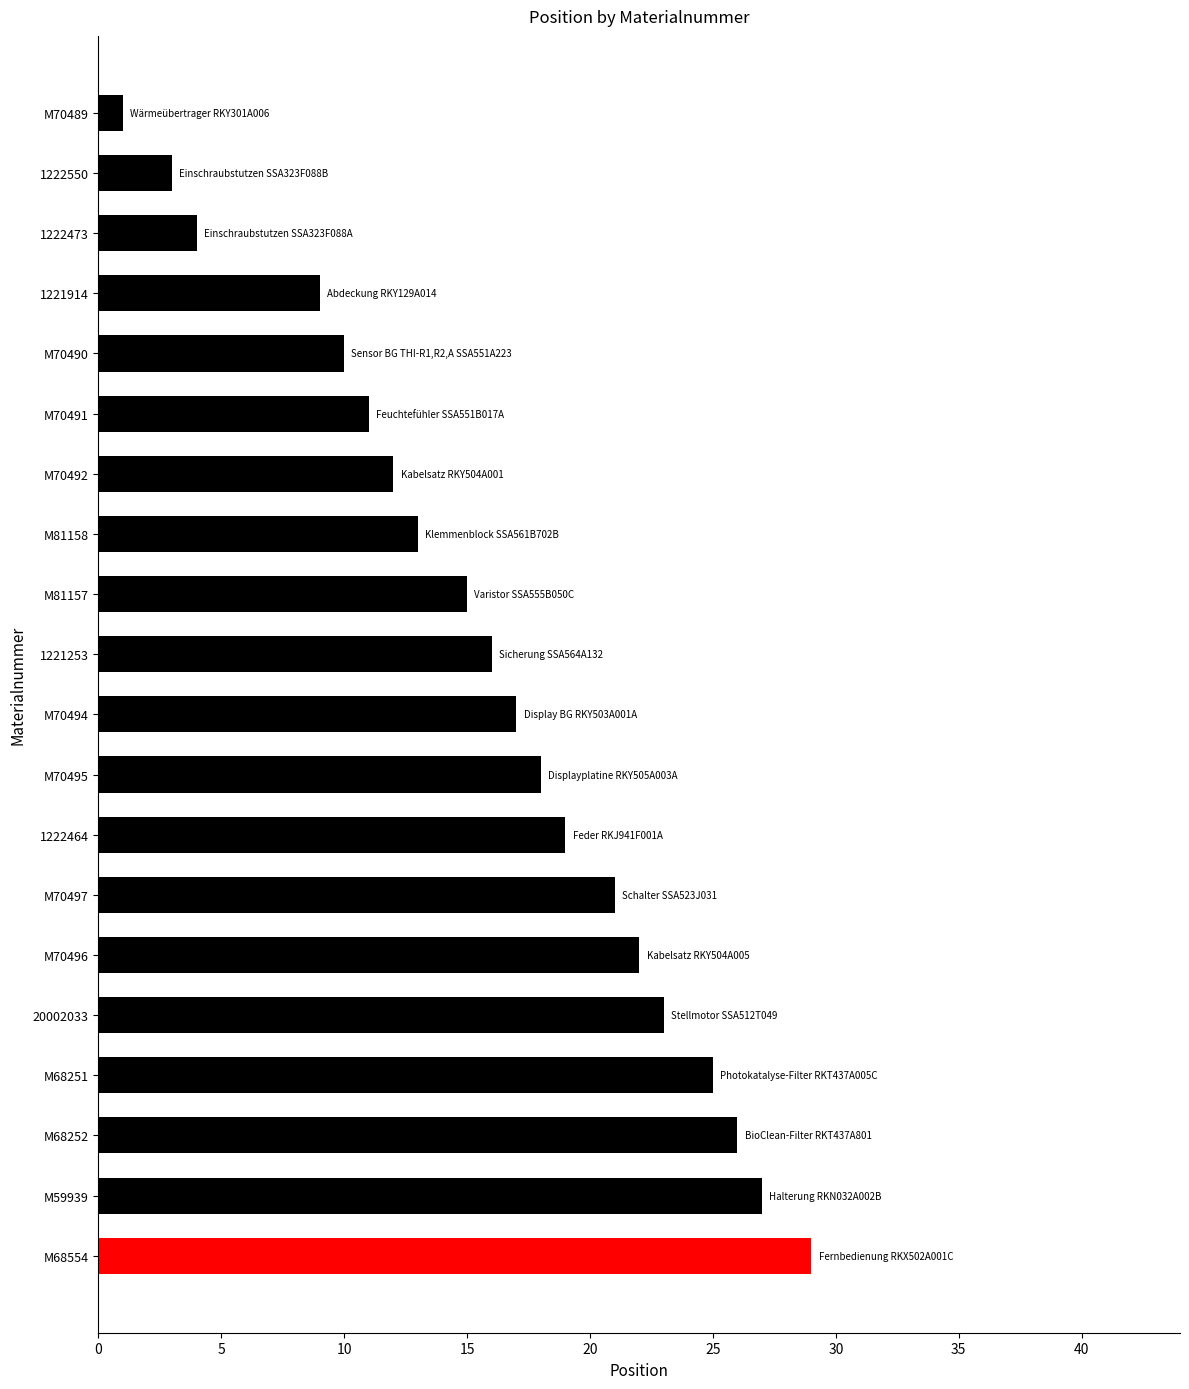

What is the minimum value shown in the chart?

1